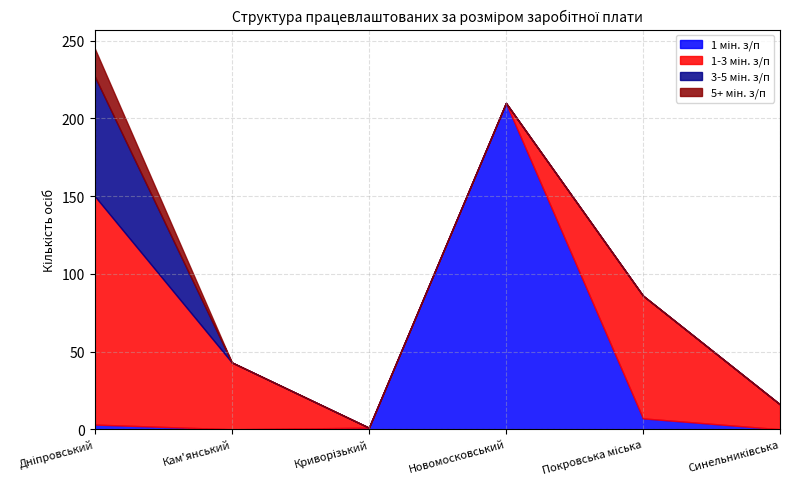

True or false: 3-5 мін. з/п and 5+ мін. з/п cross at least once.

False